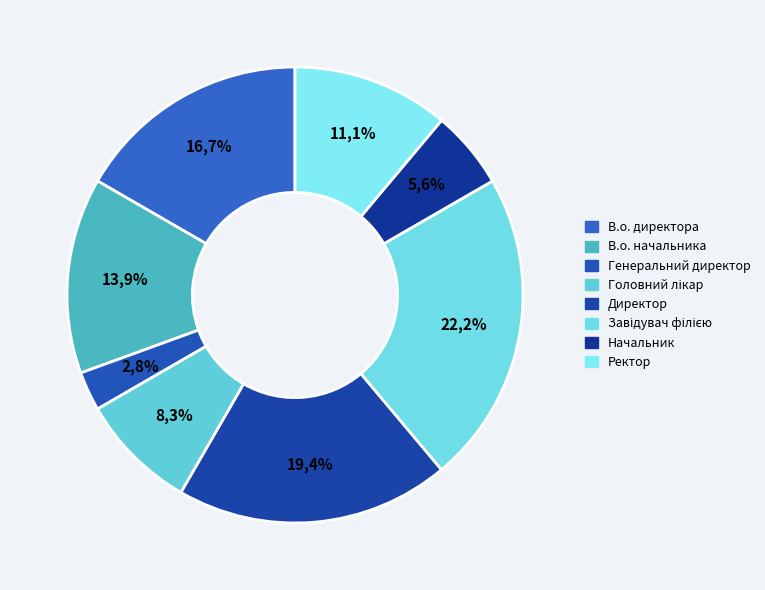

Approximately how many times larger is the value at Головний лікар compared to Начальник?

1.5